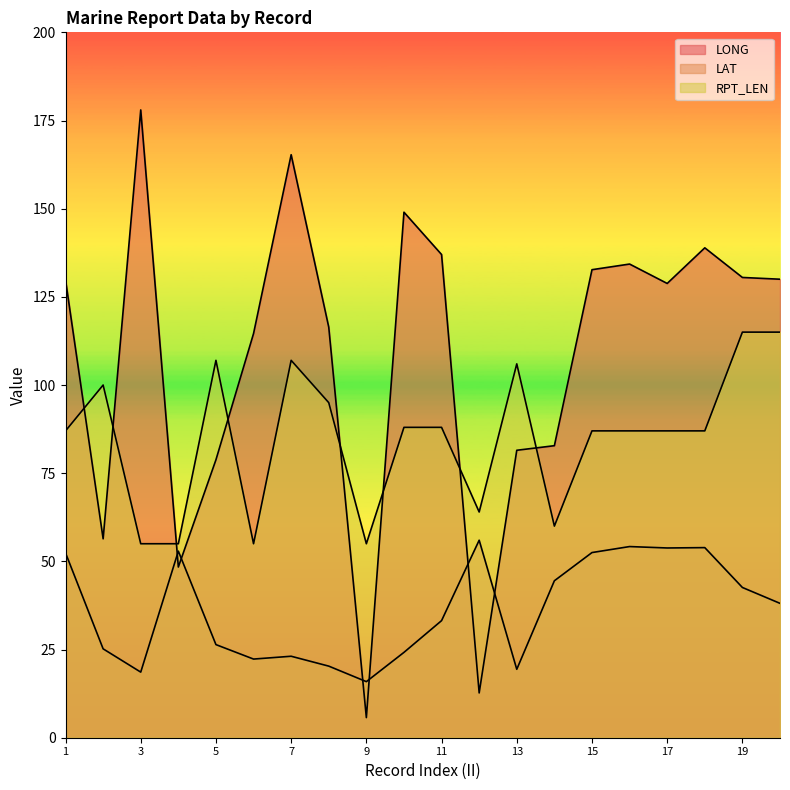

After their last crossing, which series has the higher values: LAT or LONG?

LONG